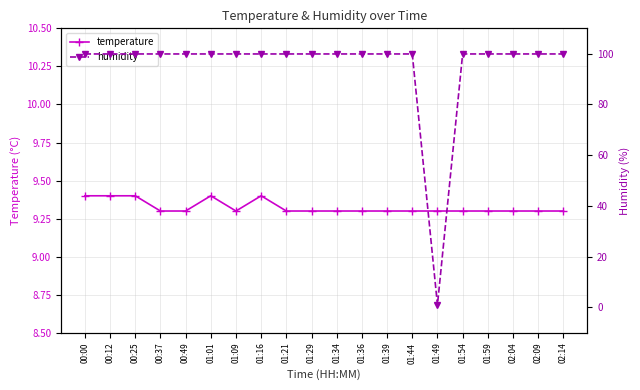

Rank the series at 01:34 from lowest to highest value.

temperature, humidity